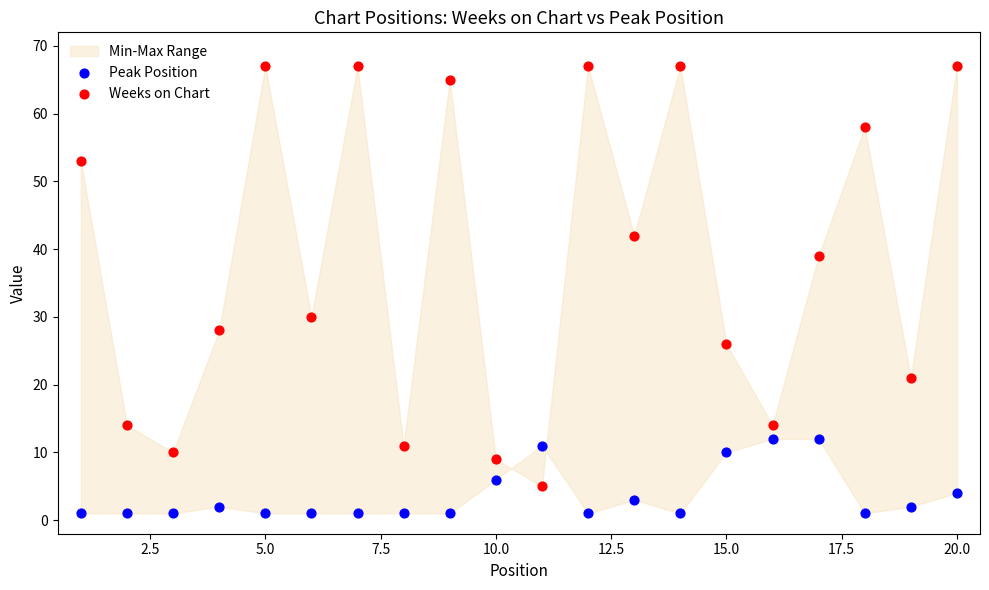

Which series has the widest spread of Y values?

Weeks on Chart